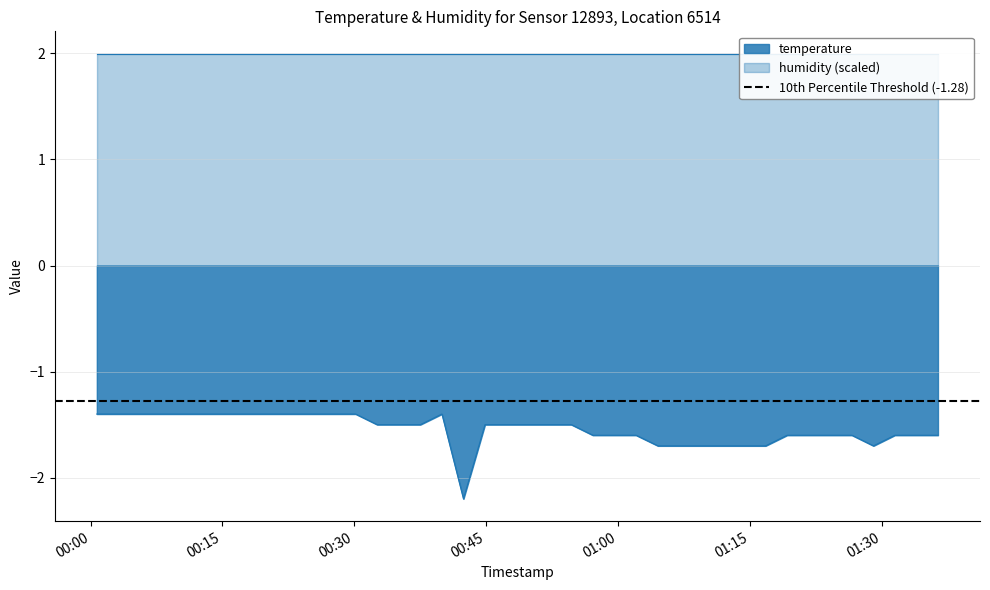

How many lines are shown in the chart?

1